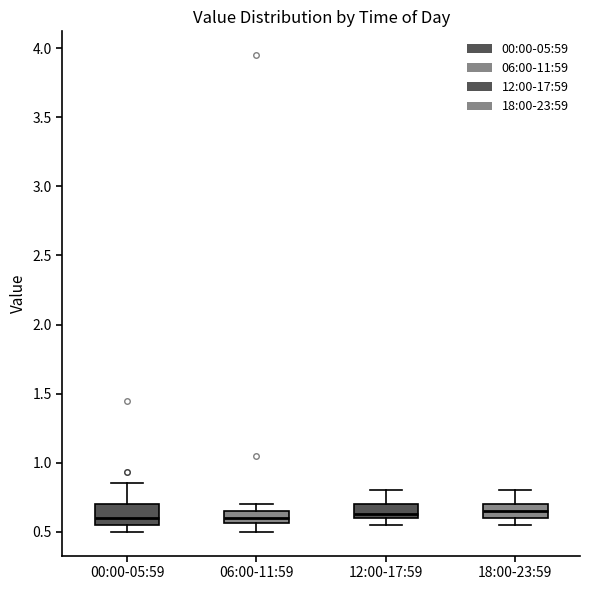

Where is the lower edge of the box for 12:00-17:59 on the y-axis? The values are not printed on the chart, so give them approximately, as read against the axis.

0.60